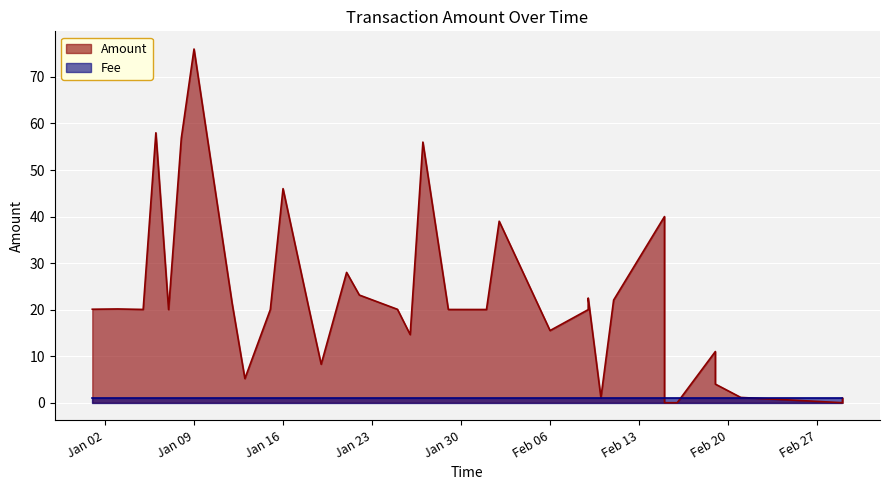

Where is the first local maximum?

2018-01-03